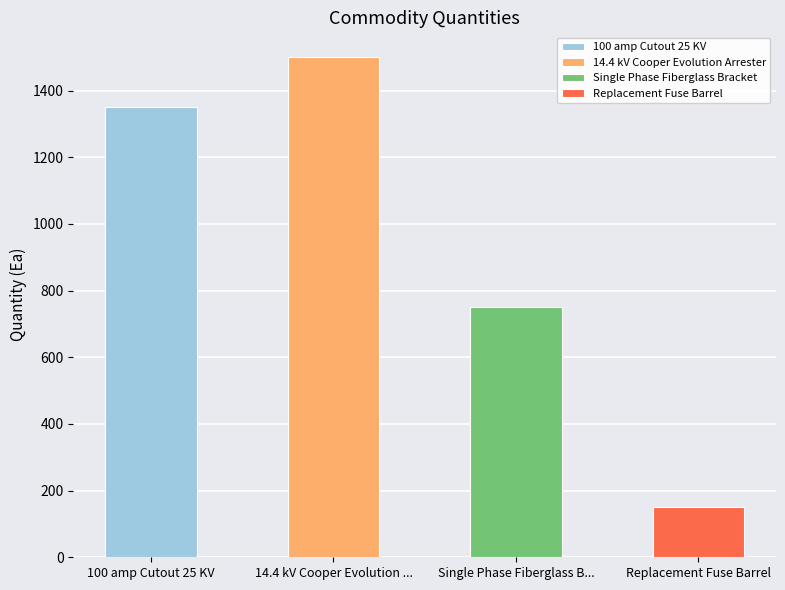

Reading left to right, extract all data points from this chart.

1350	1500	750	150